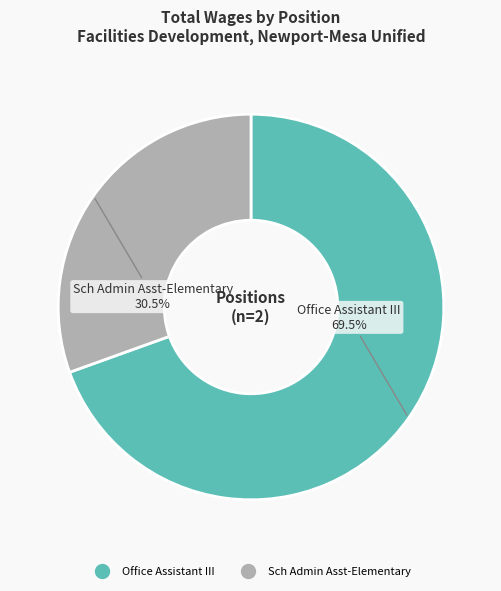

To the nearest percent, what is the difference between the largest and smallest slice percentages?

39%